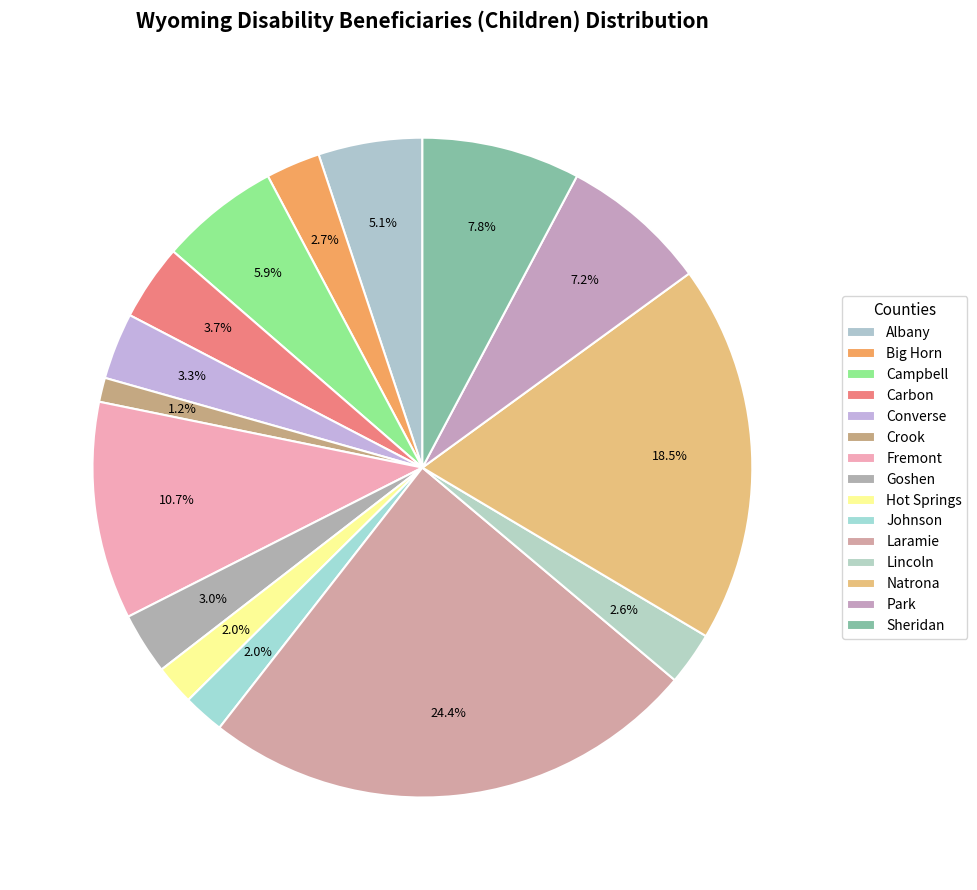

Is the sum of Carbon and Johnson greater than half?

No